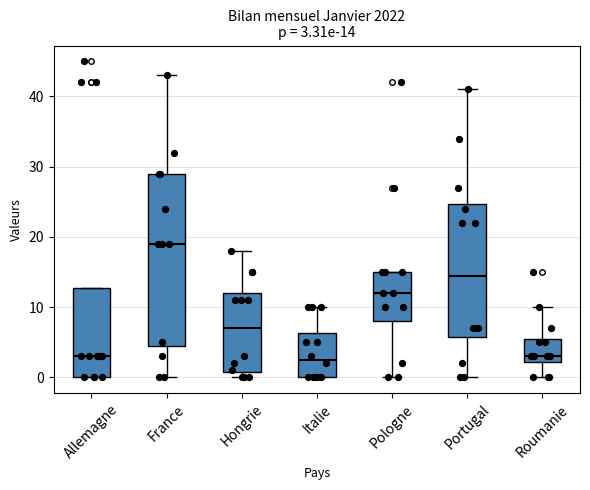

Comparing the boxes themselves (not the whiskers), which one is the tallest?

France